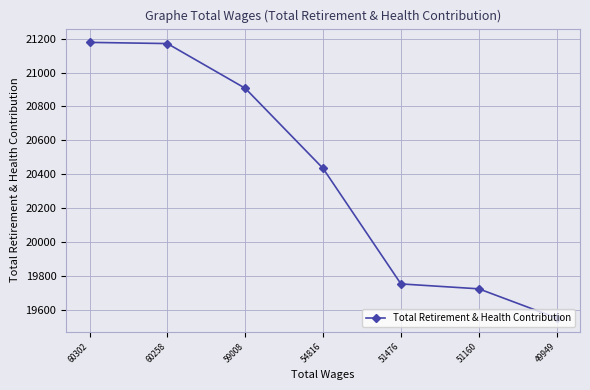

What is the average value?

20388